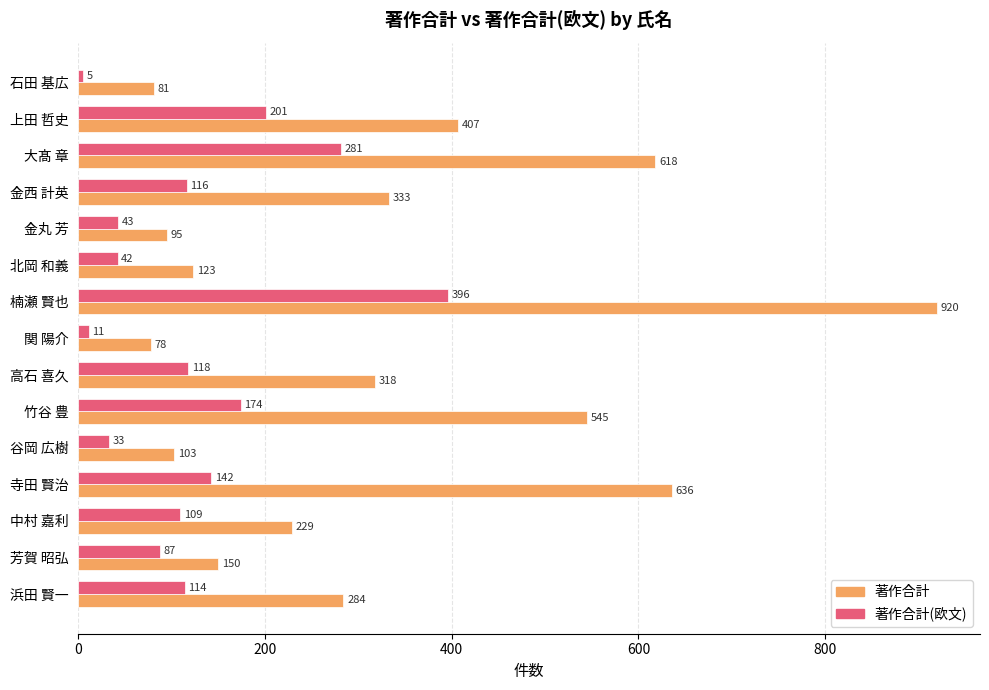

Between 金丸 芳 and 中村 嘉利, which series saw the biggest shift?

著作合計